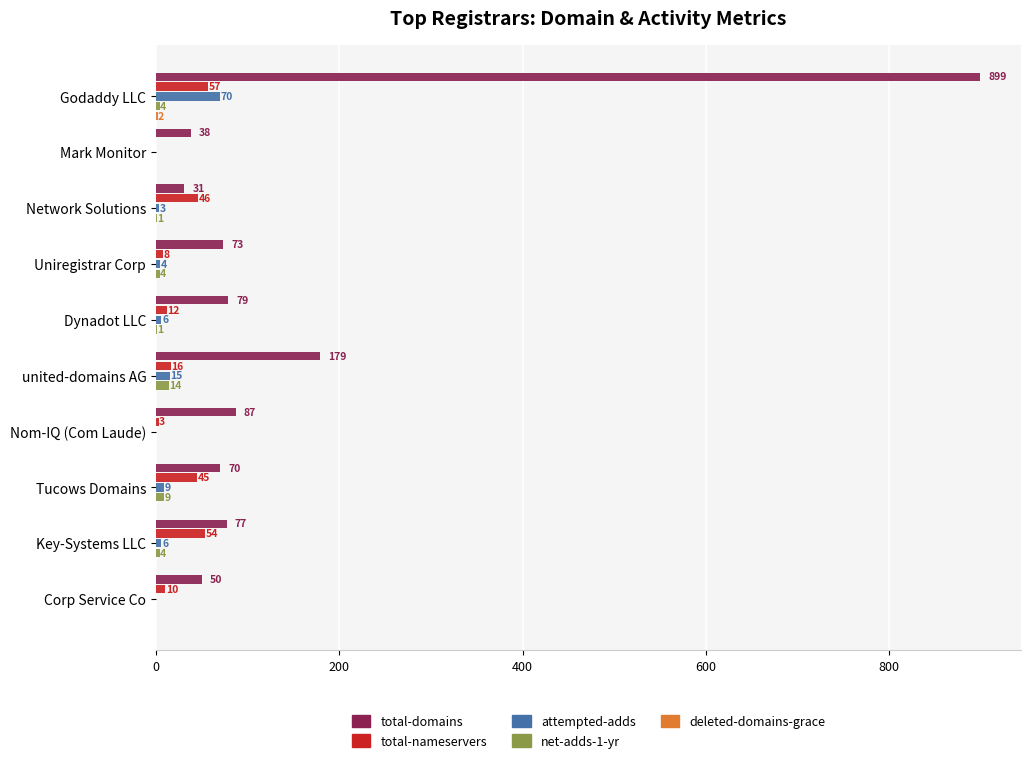

Which series changed the most between Mark Monitor and Key-Systems LLC?

total-nameservers